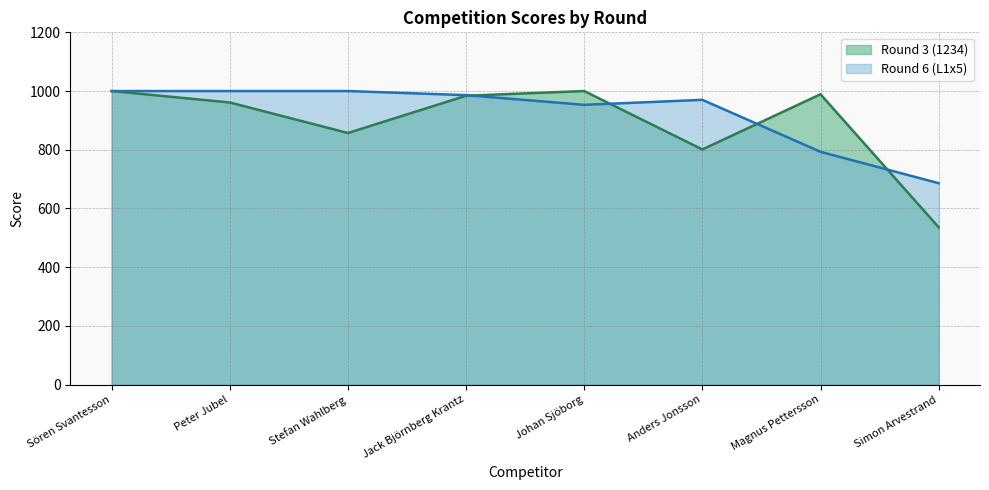

Reading left to right, transcribe all the data shown in this chart.

Round 3 (1234): 1000	961	857	984	1000	801	989	536
Round 6 (L1x5): 1000	1000	1000	986	953	970	793	686